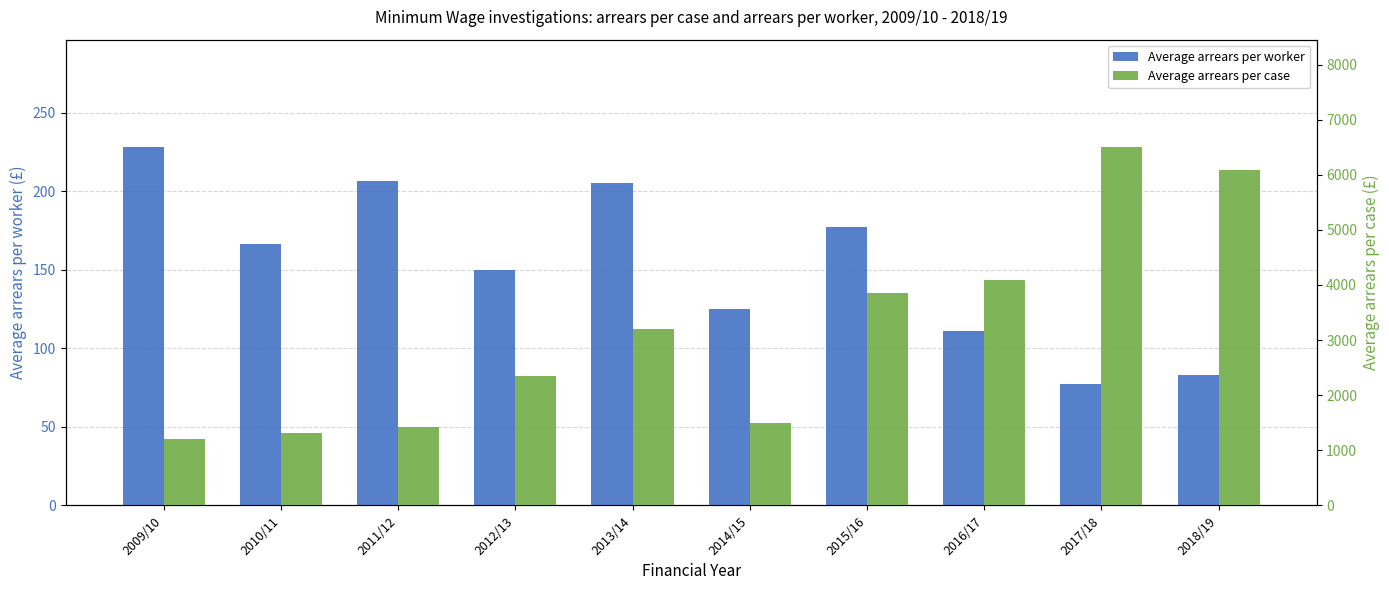

Between 2013/14 and 2015/16, which is larger?

2013/14